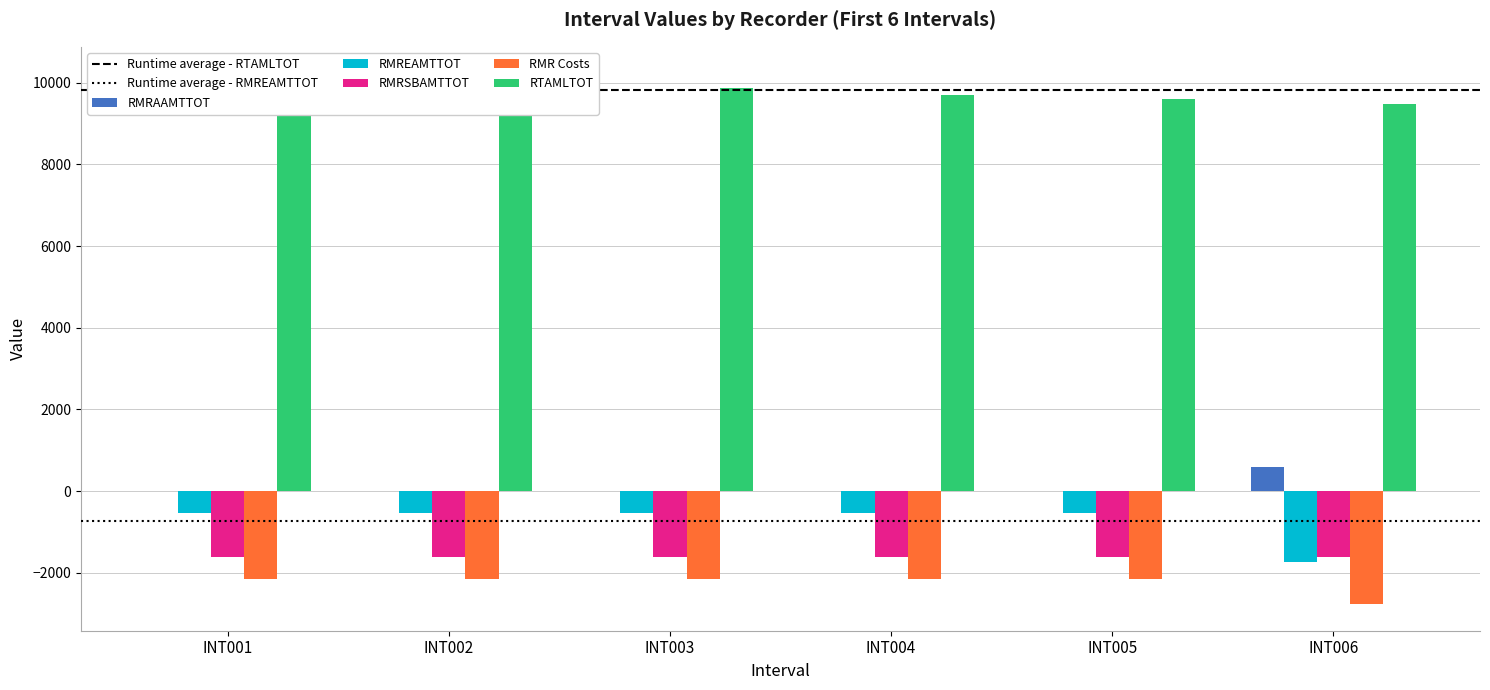

Is the value of RTAMLTOT at INT006 greater than the value of RMREAMTTOT at INT002?

Yes